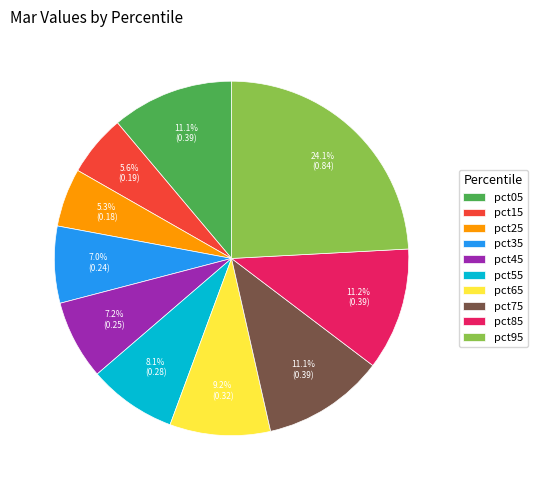

Between pct25 and pct65, which is larger?

pct65